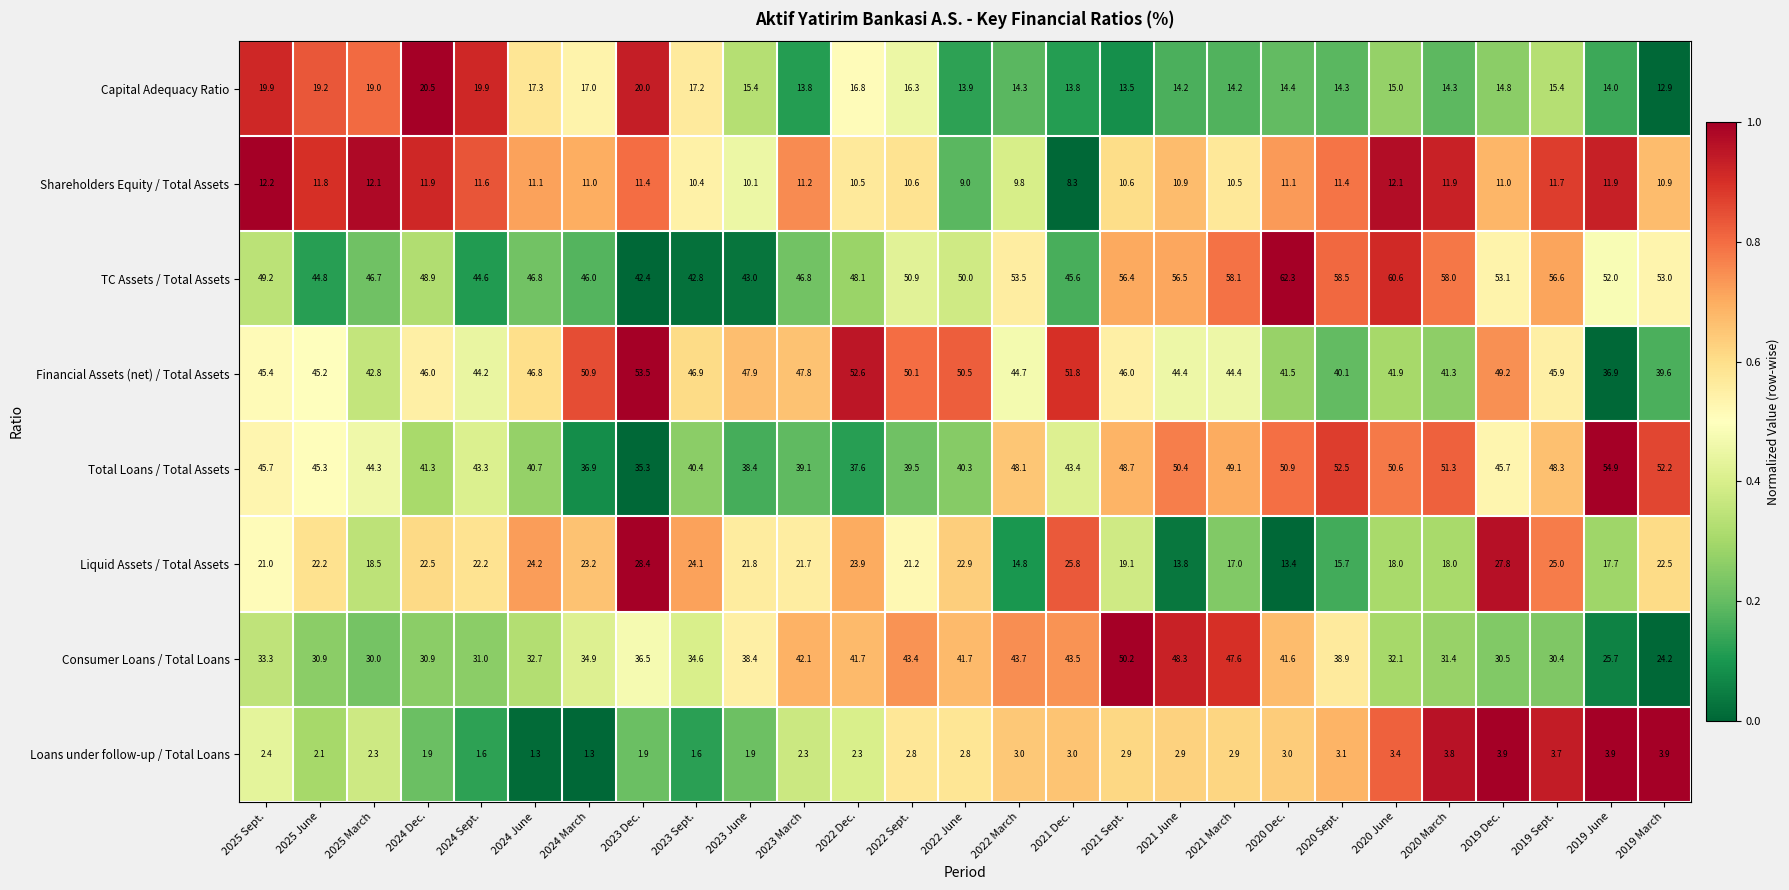

True or false: Liquid Assets / Total Assets has a value of 10.1 at 2020 June.

False